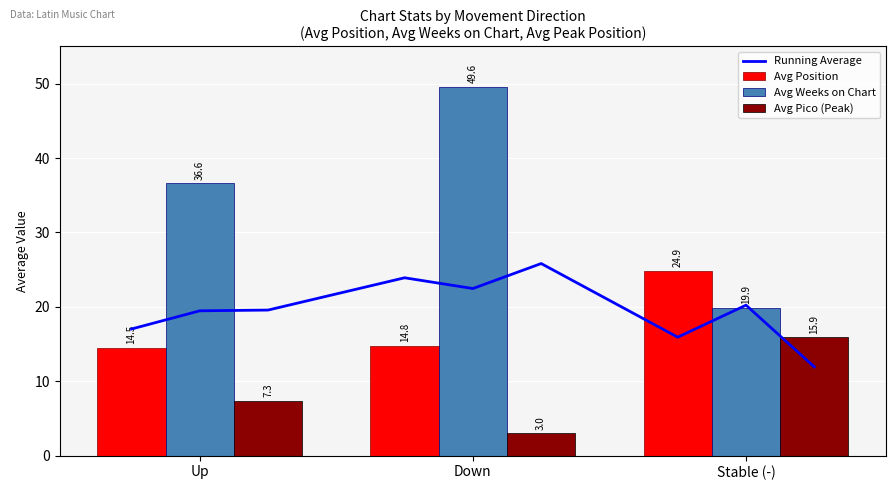

What is the value of the Avg Weeks on Chart bar at the 3rd from the left?

19.9